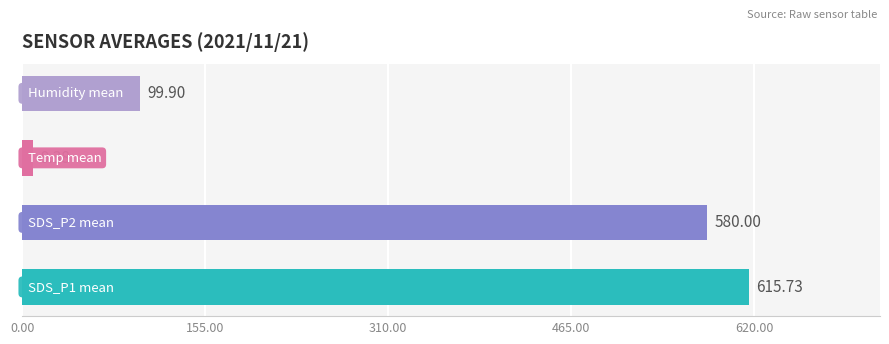

What is the difference between the maximum and second lowest values?

515.8